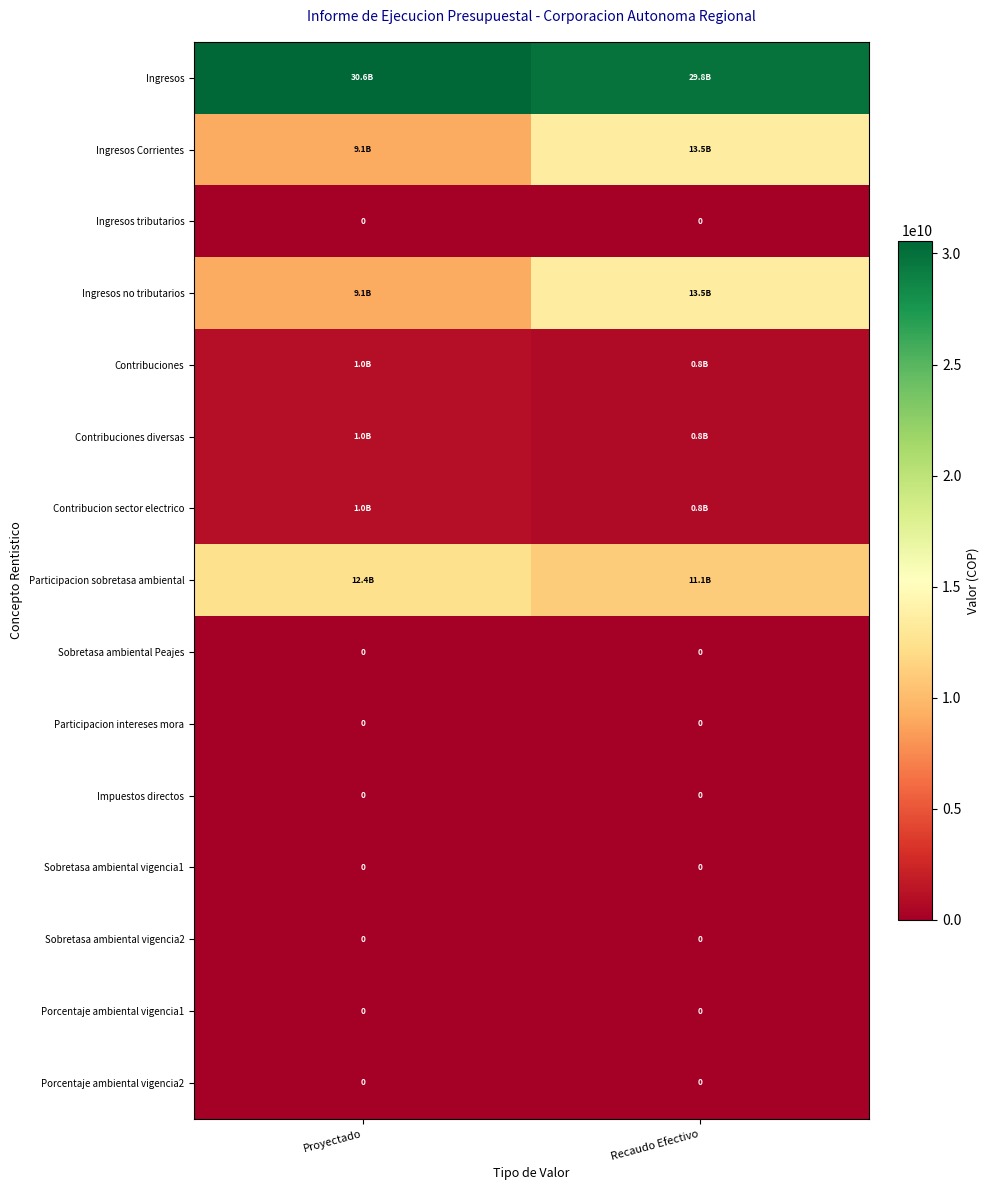

Where is Sobretasa ambiental vigencia1 nearest to the value 0?

Proyectado